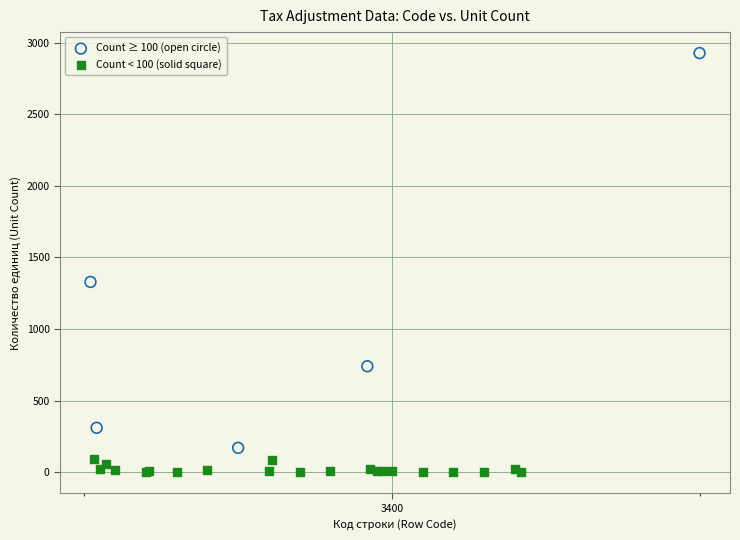

Which series reaches the maximum Y coordinate?

Count ≥ 100 (open circle)